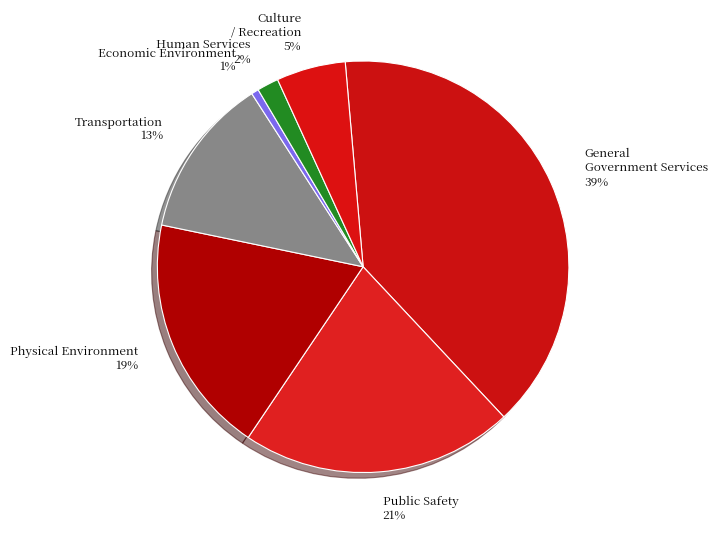

The Public Safety slice represents 21% of the pie. True or false?

True